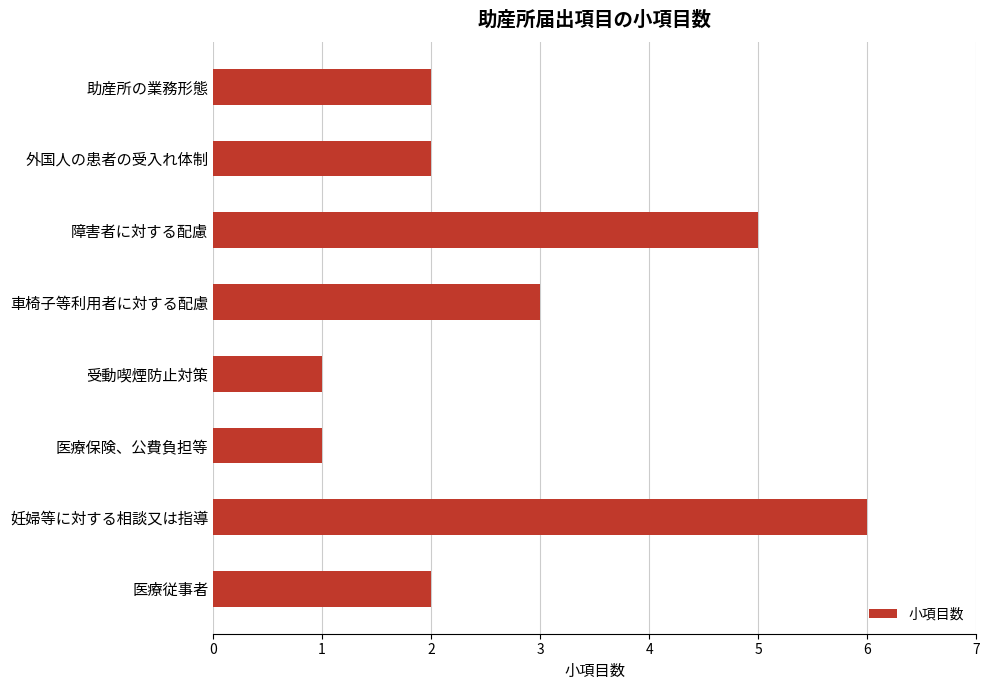

Count the values in the range 2 to 5.

5